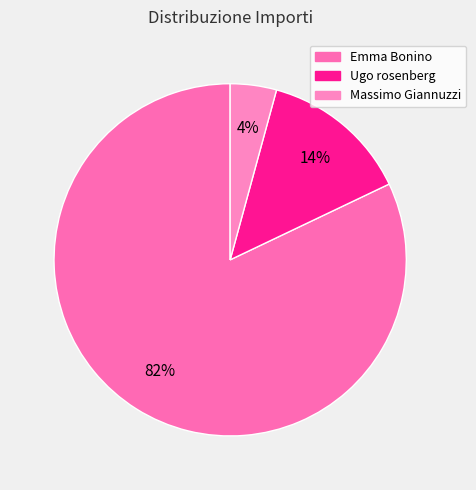

Which has a higher value, Massimo Giannuzzi or Emma Bonino?

Emma Bonino